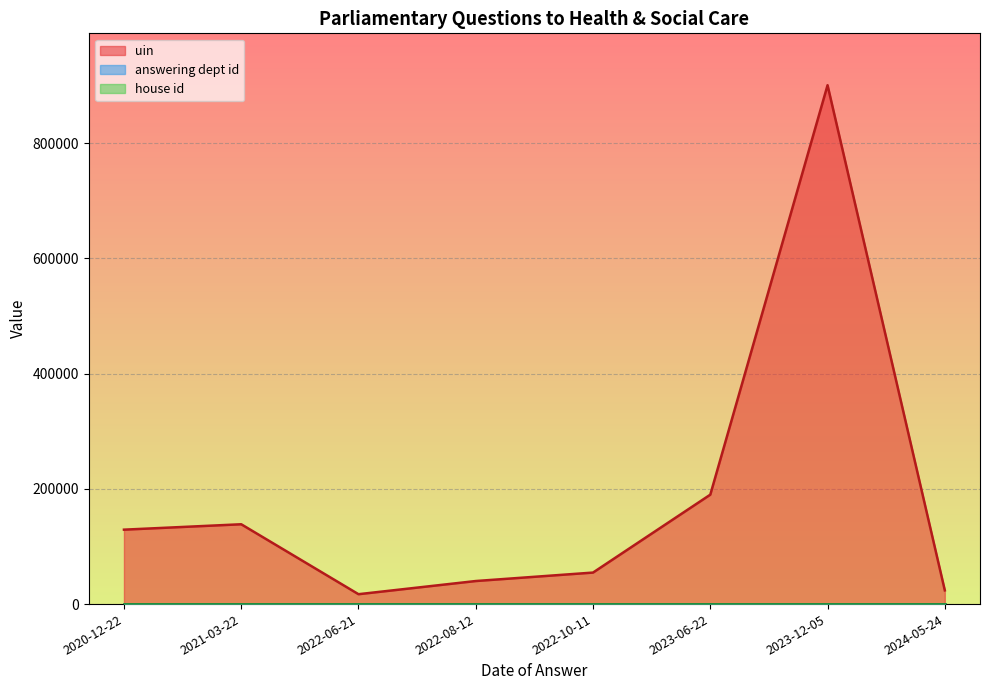

At which label is house id closest to 1?

2020-12-22